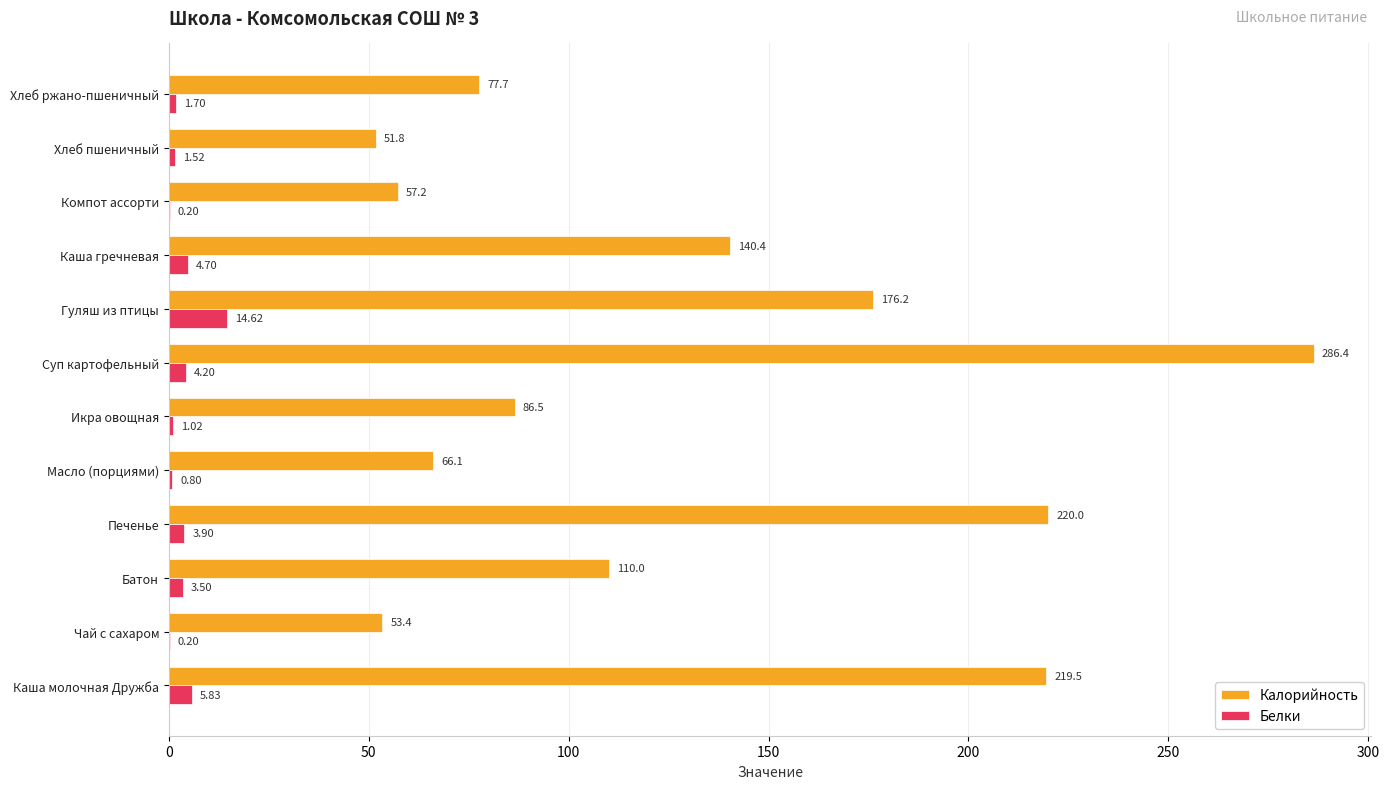

Which series changed the most between Каша молочная Дружба and Суп картофельный?

Калорийность